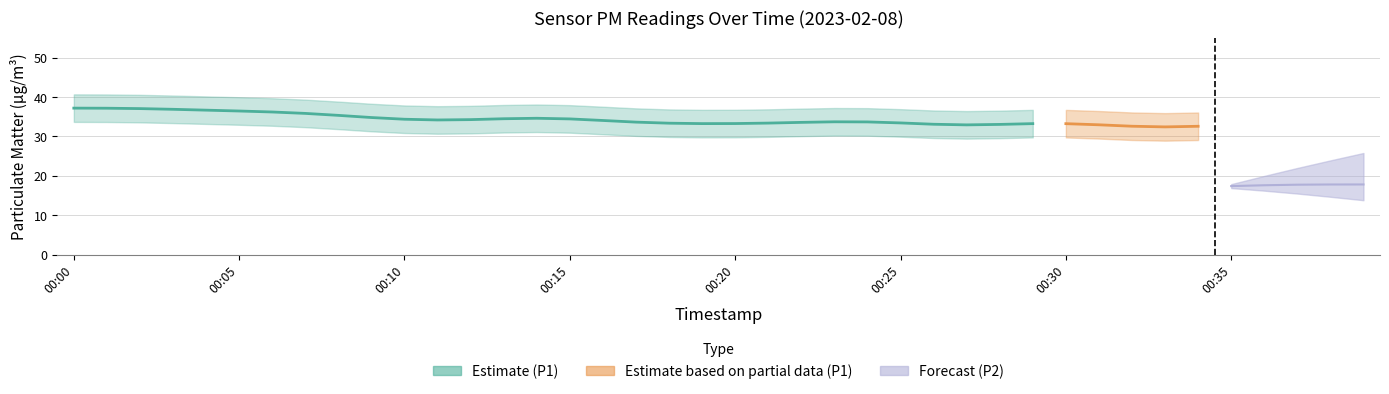

True or false: P1 has more than 2 points higher than both neighbors.

True